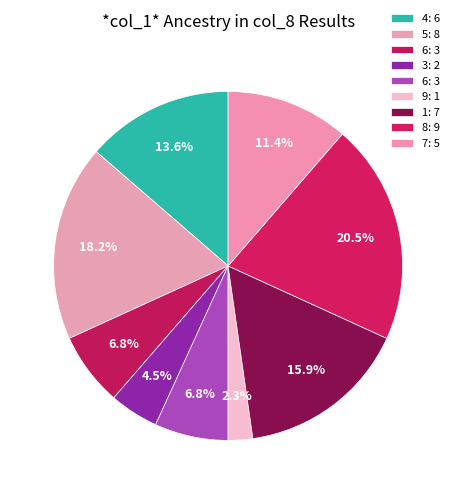

To the nearest percent, what is the difference between the largest and smallest slice percentages?

18%